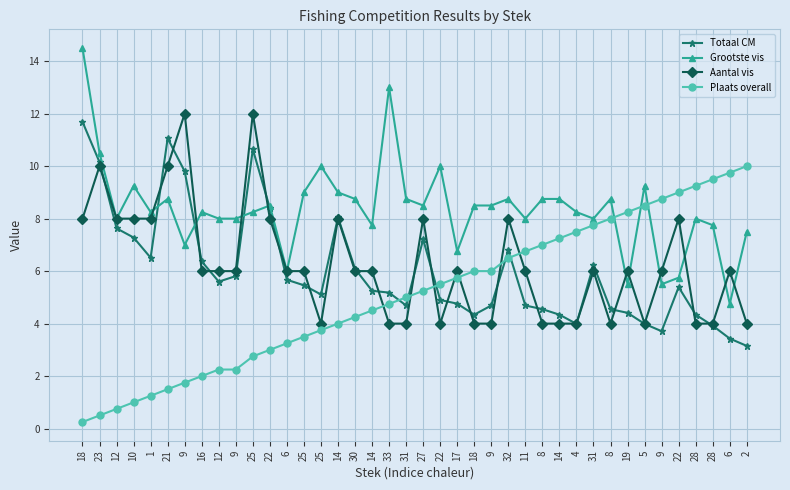

Which series changed the most between 1 and 8?

Plaats overall